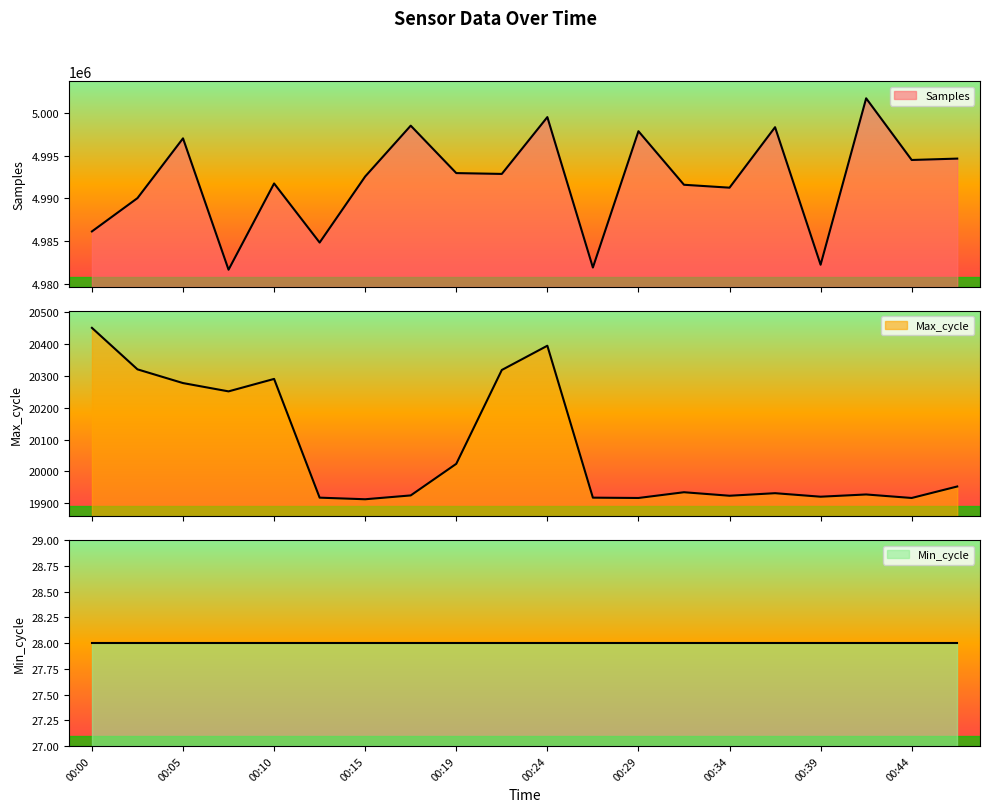

At which label is Max_cycle closest to 20181?

00:07